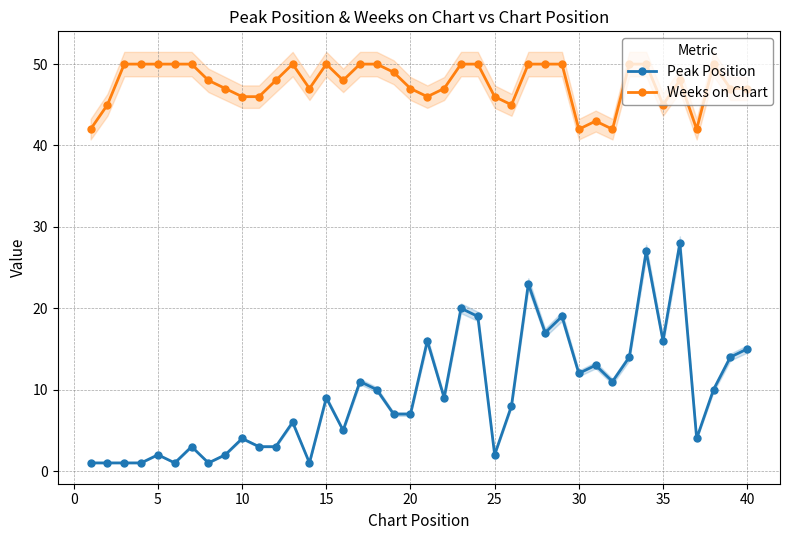

Count the number of categories in the chart.

40